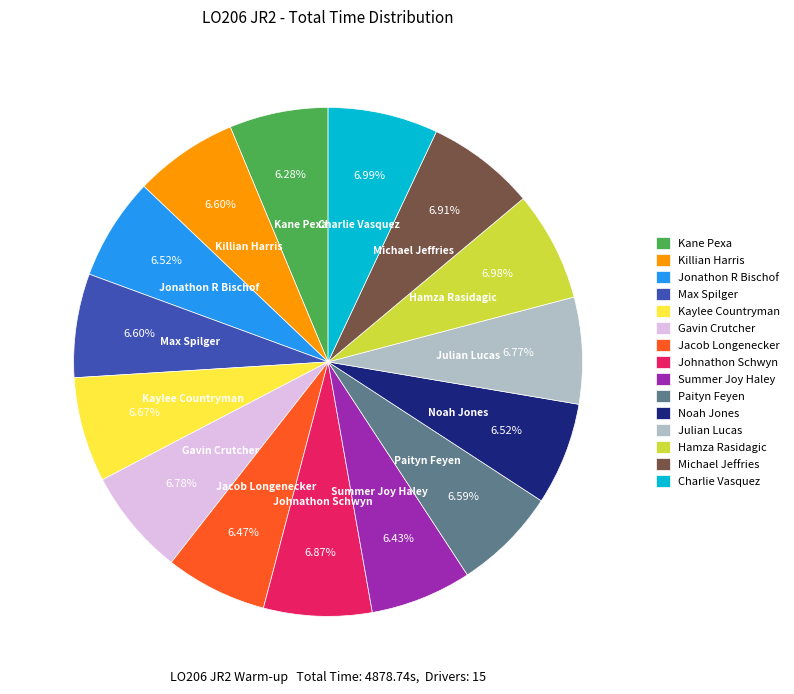

Does Gavin Crutcher represent more than half of the total?

No